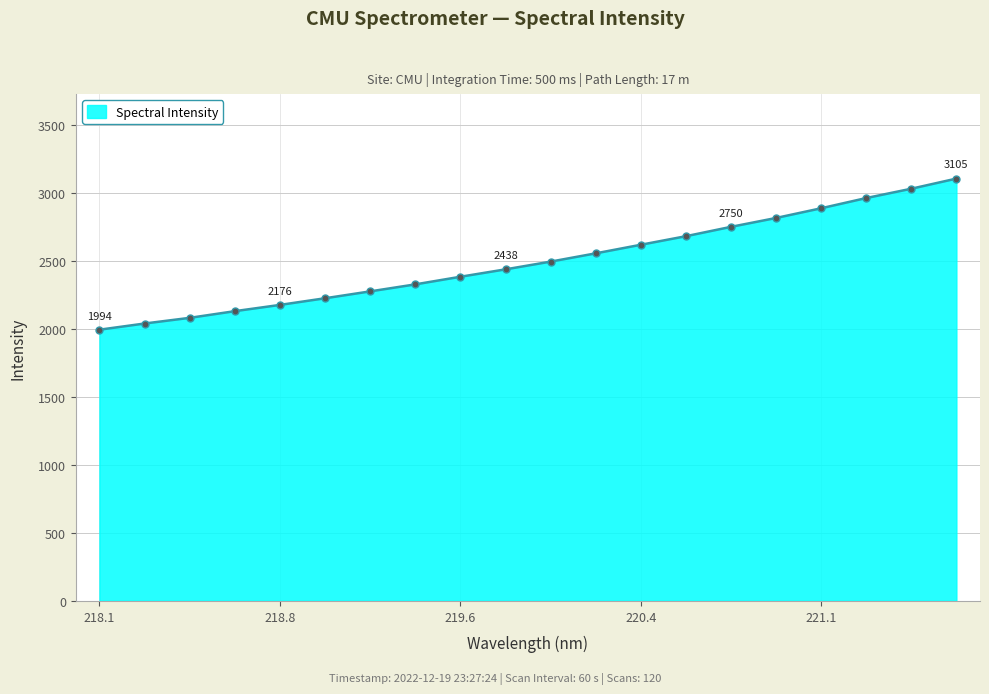

What is the minimum value shown in the chart?

1993.8